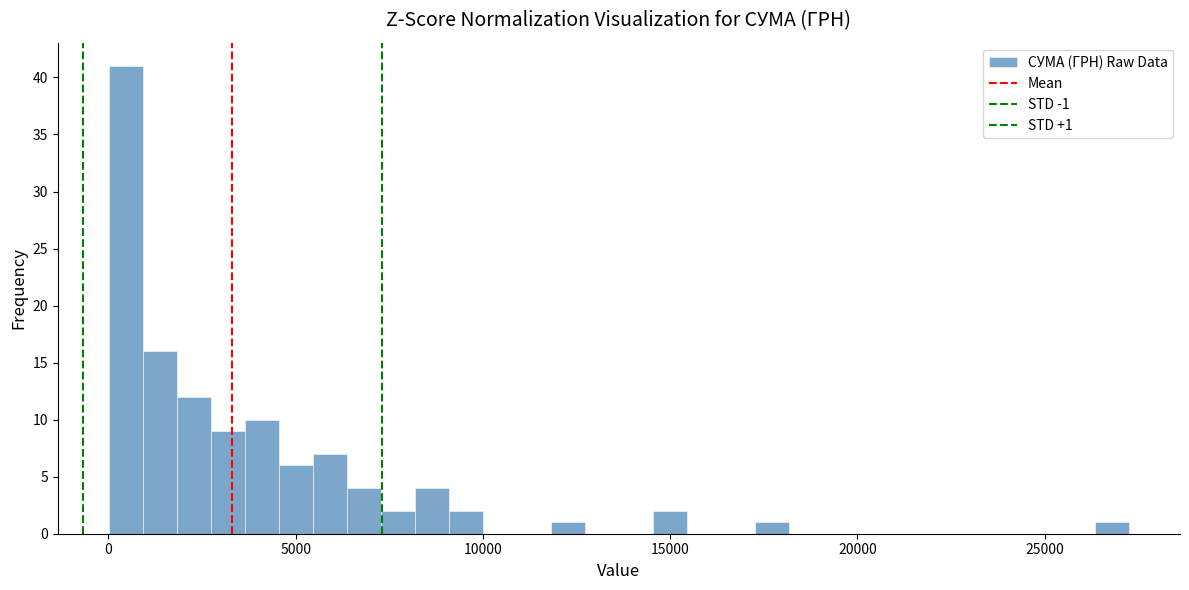

Around what value on the x-axis is the tallest bar? Give the approximate position of its centre, as read against the axis.

500